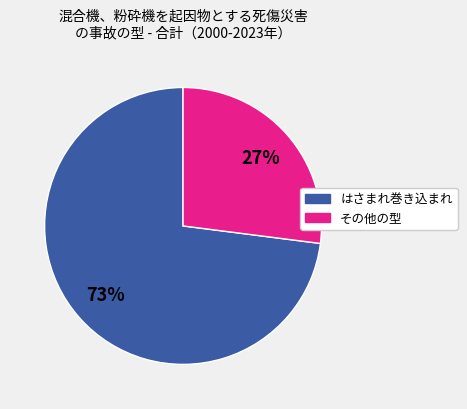

To the nearest percent, what is the average slice percentage?

50%